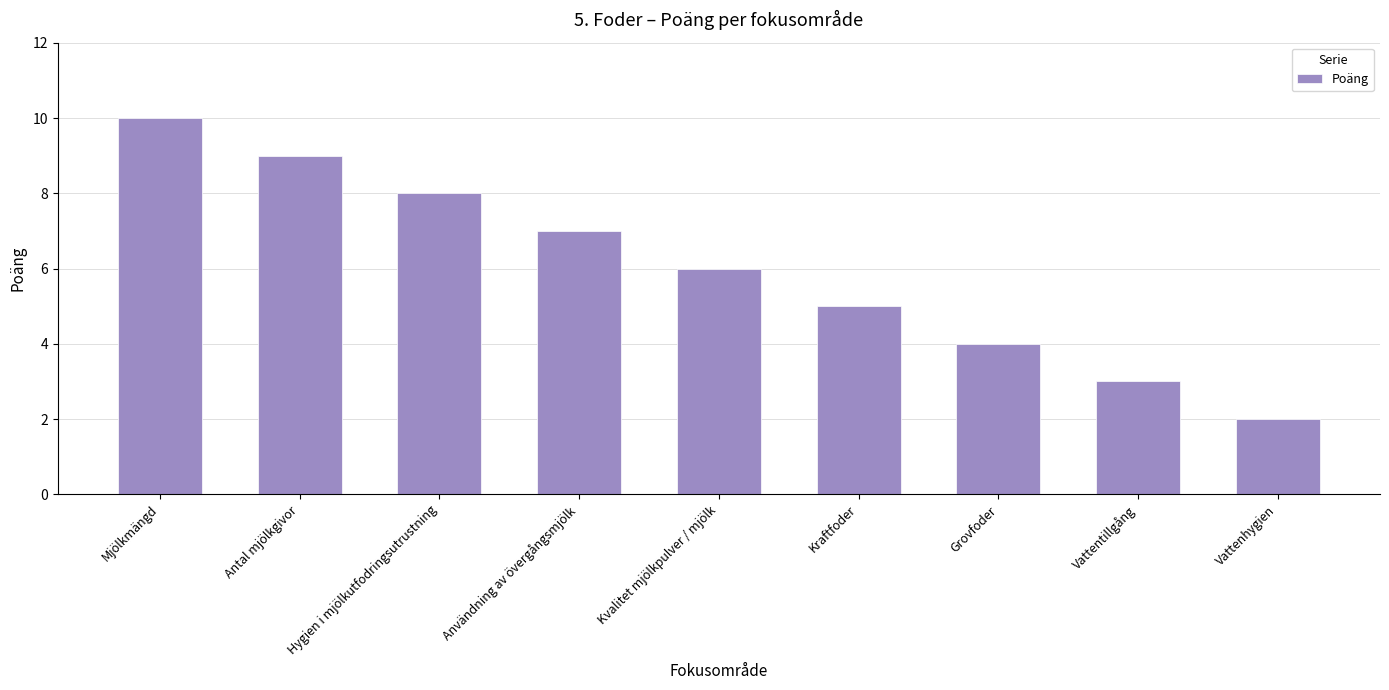

What is the label of the 2nd bar from the right?

Vattentillgång